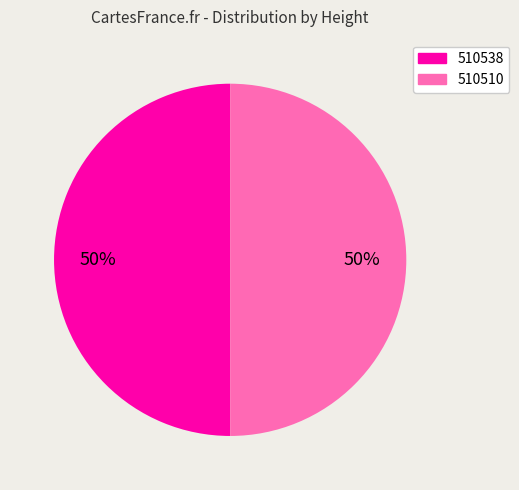

Is the sum of 510538 and 510510 greater than half?

Yes